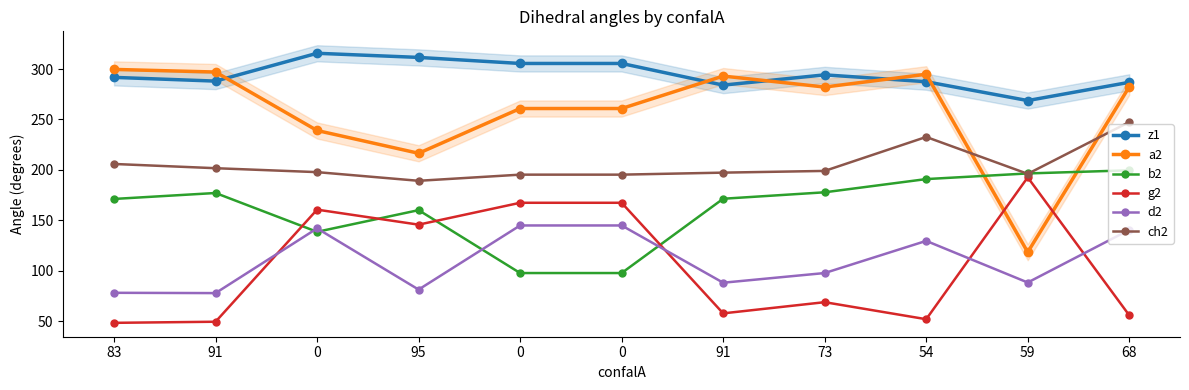

What is the maximum value for b2?

199.5